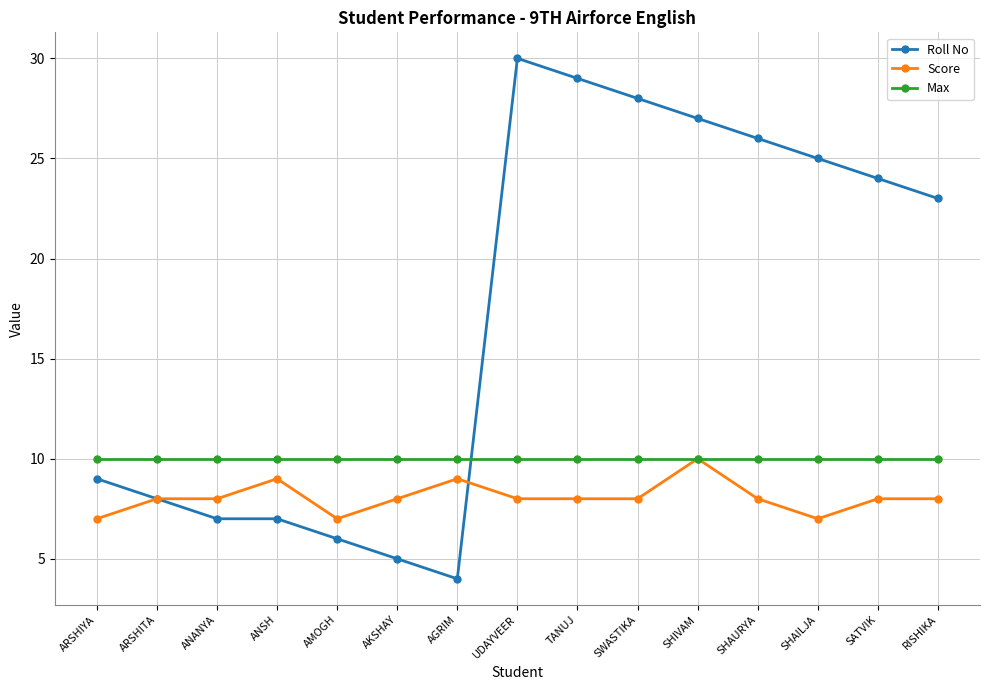

At which category does the chart reach its minimum across all series?

AGRIM